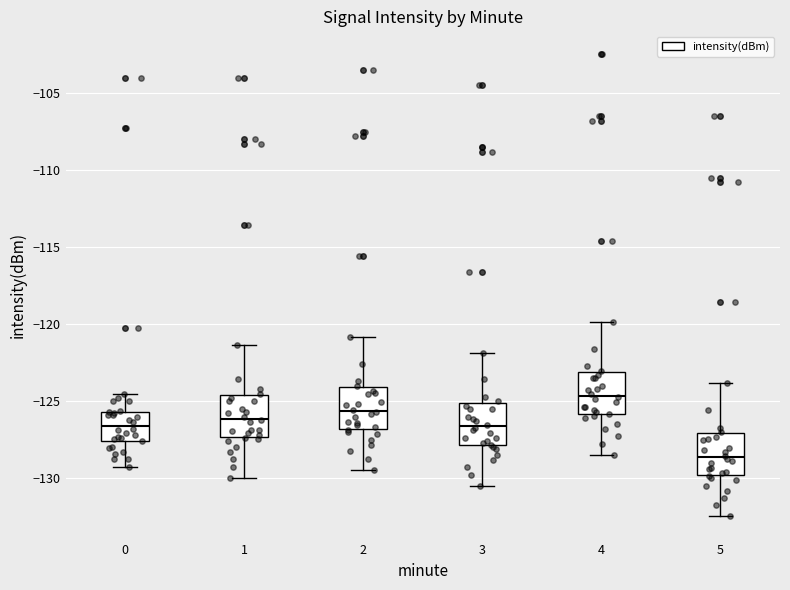

Which box's median line is the lowest?

5